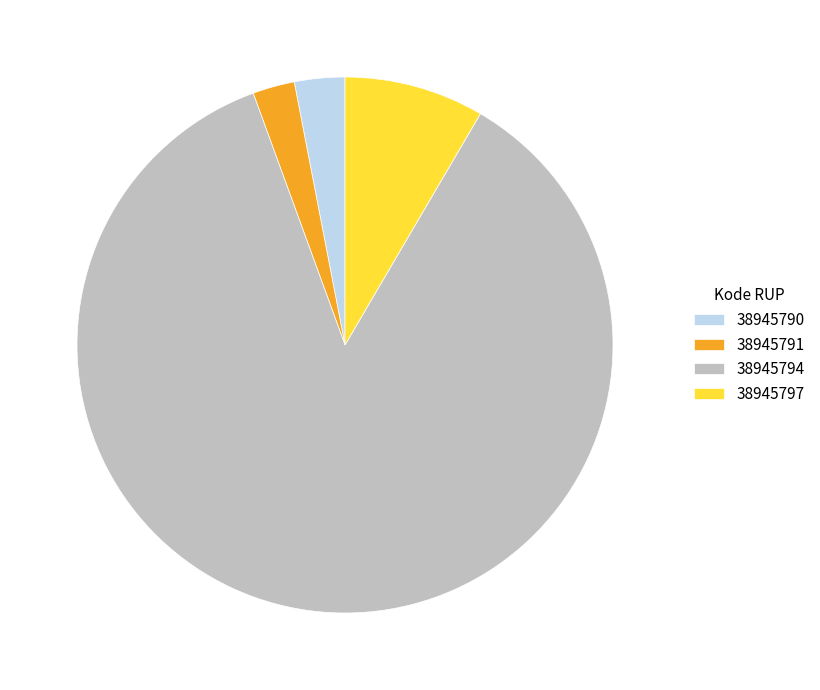

Which has a higher value, 38945797 or 38945791?

38945797